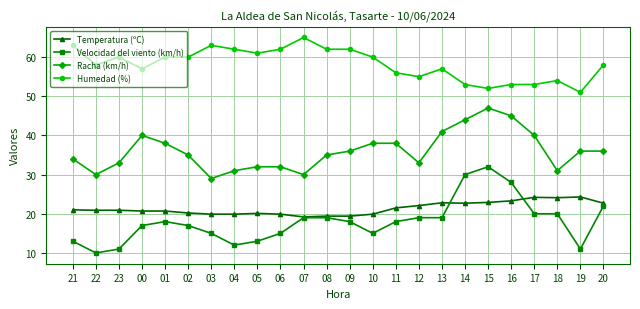

True or false: Temperatura (ºC) has a value of 19.9 at 04.

True